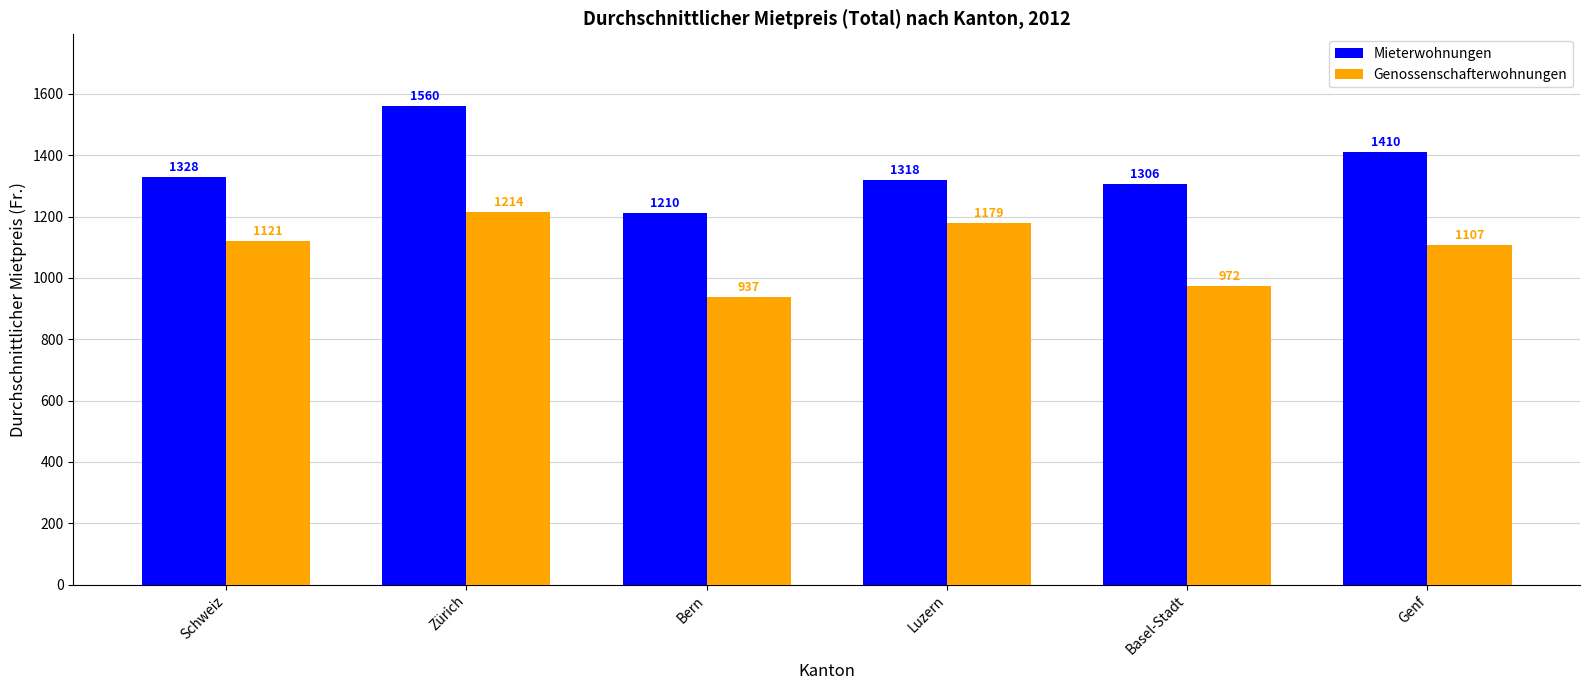

True or false: Mieterwohnungen has a value of 1328 at Schweiz.

True